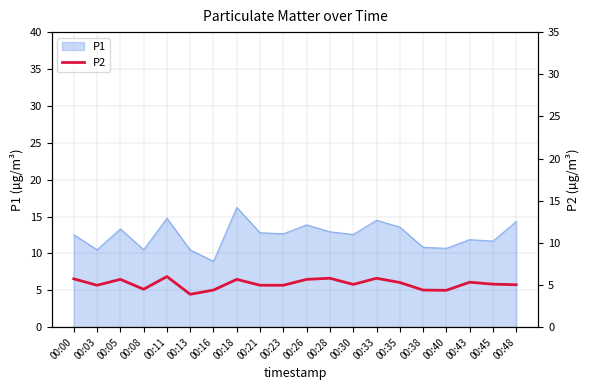

What is the maximum value for P1?

16.2